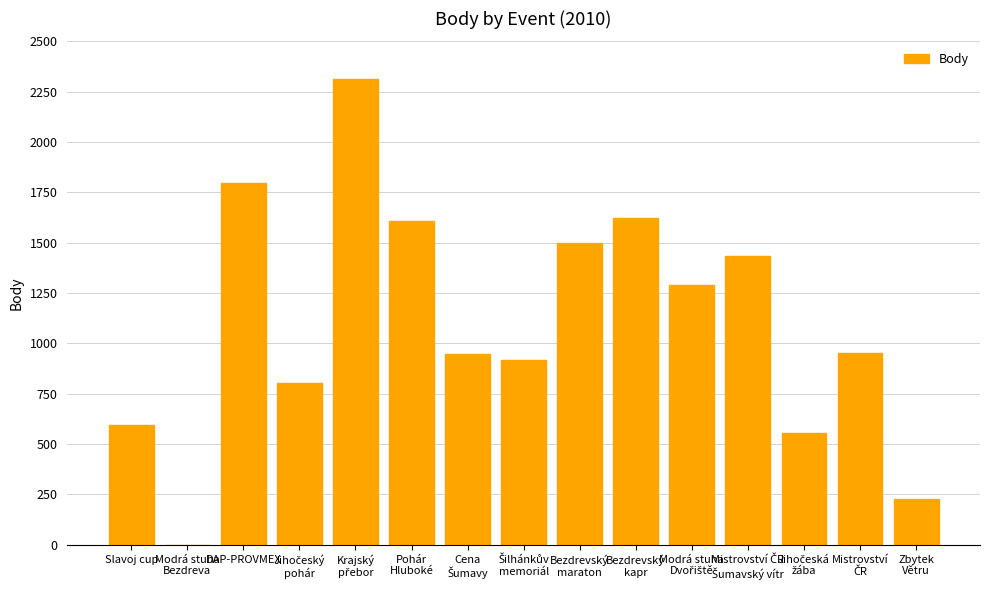

What is the sum of all values?

16558